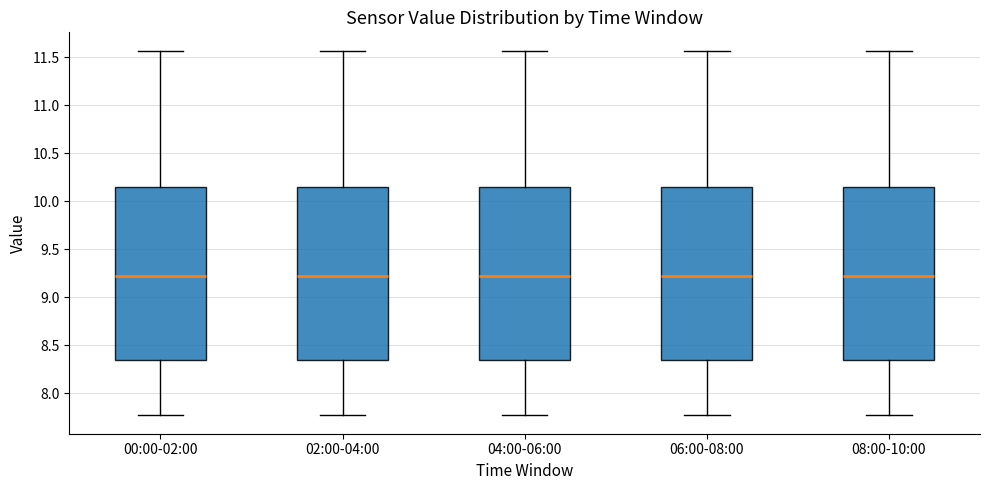

Reading left to right, transcribe this box plot: for each box, give where its median line is, the range the box spans, and where its two whiskers end, as read against the y-axis. The values are not printed on the chart, so give them approximately, as read against the axis.

00:00-02:00: median 9.20, box 8.35 to 10.15, whiskers 7.75 to 11.55
02:00-04:00: median 9.20, box 8.35 to 10.15, whiskers 7.75 to 11.55
04:00-06:00: median 9.20, box 8.35 to 10.15, whiskers 7.75 to 11.55
06:00-08:00: median 9.20, box 8.35 to 10.15, whiskers 7.75 to 11.55
08:00-10:00: median 9.20, box 8.35 to 10.15, whiskers 7.75 to 11.55